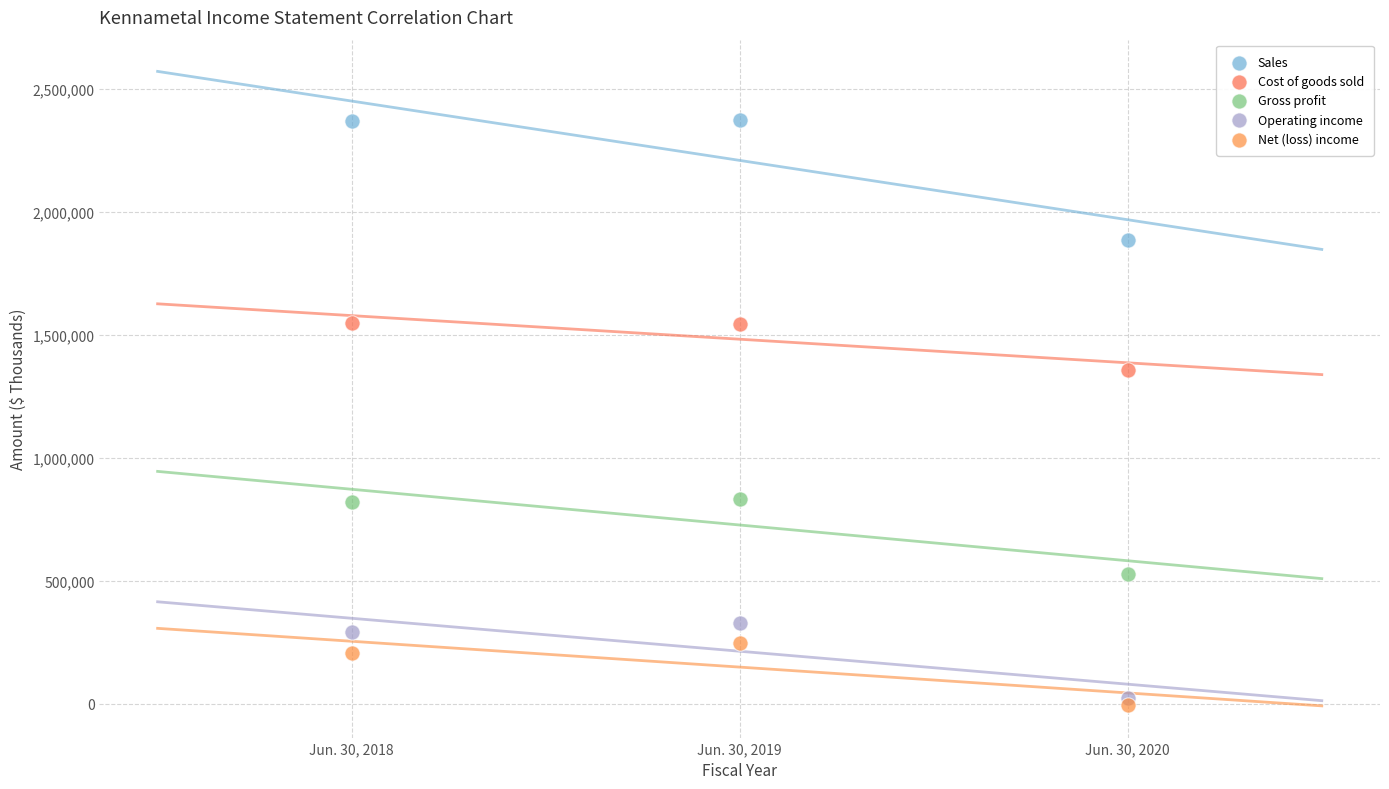

What are all the series names shown in the legend?

Sales, Cost of goods sold, Gross profit, Operating income, Net (loss) income